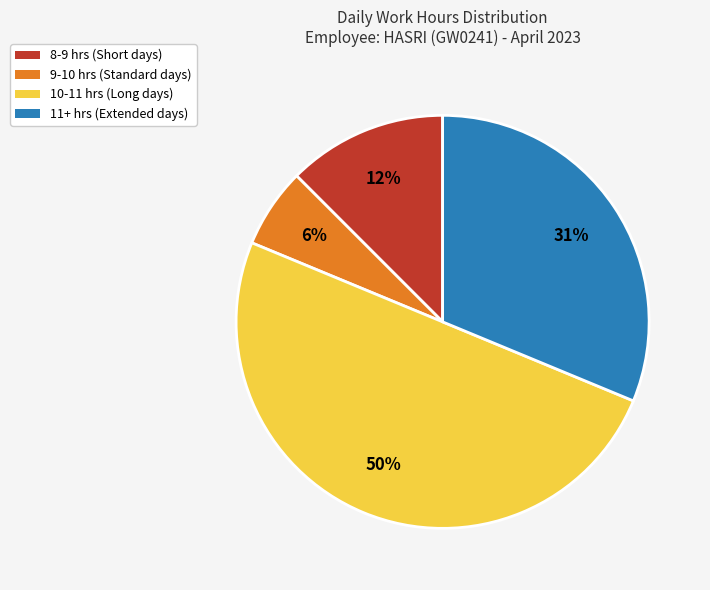

To the nearest percent, what is the average slice percentage?

25%